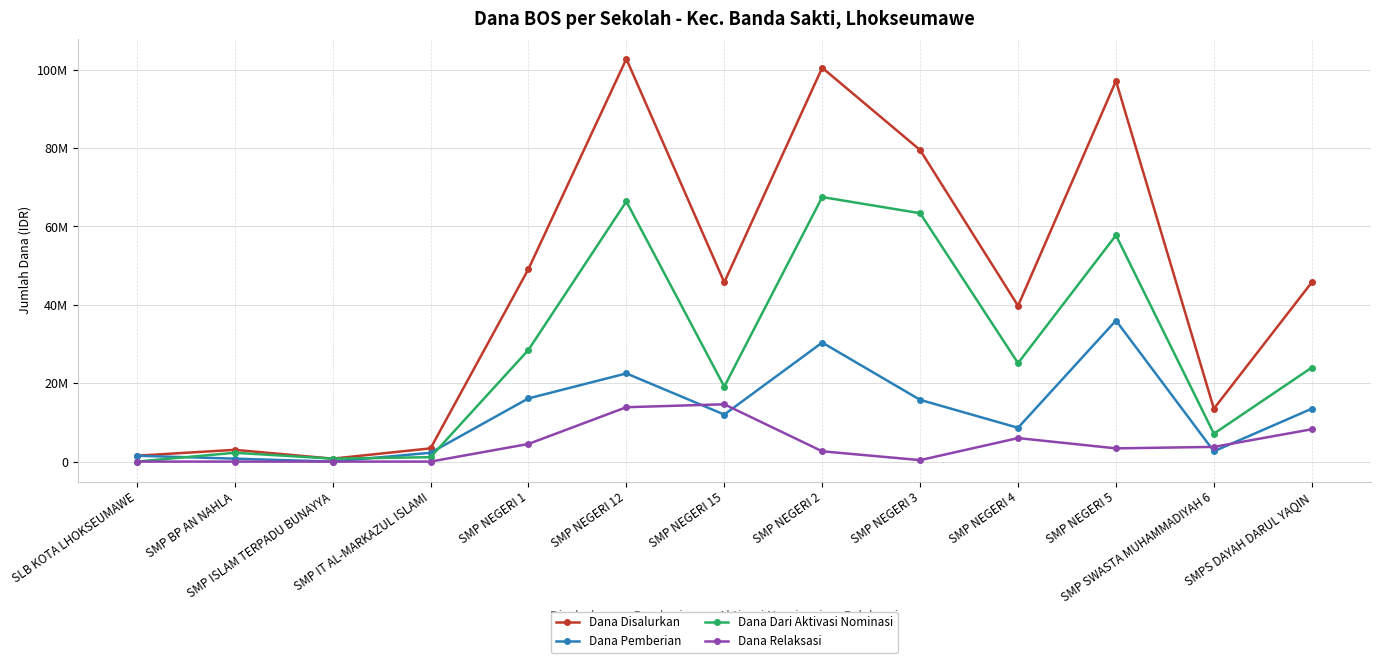

What is the difference between the Dana Disalurkan values at SMP NEGERI 12 and SLB KOTA LHOKSEUMAWE?

101250000